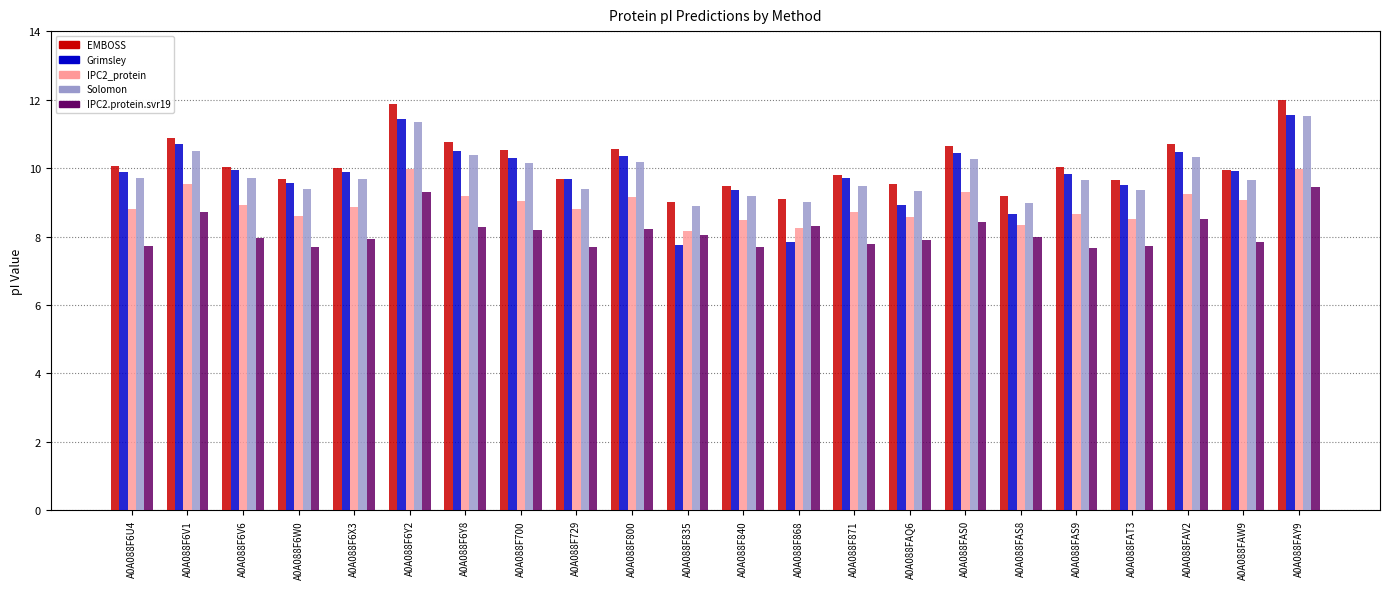

What is the difference between the maximum and minimum values in the IPC2_protein series?

1.8